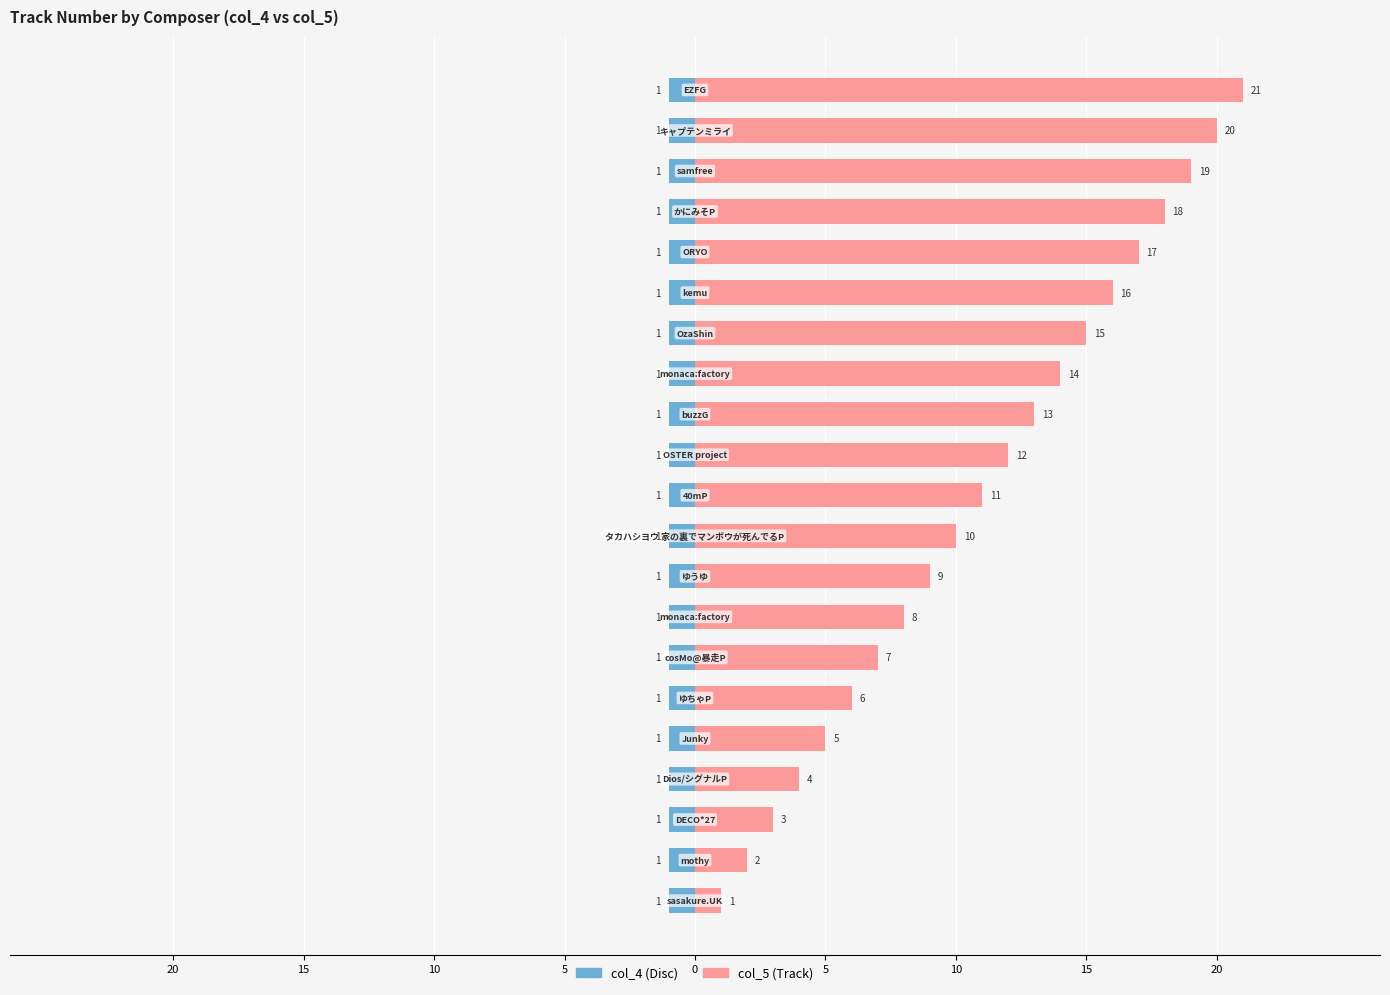

How many data points in col_5 are above 11?

10